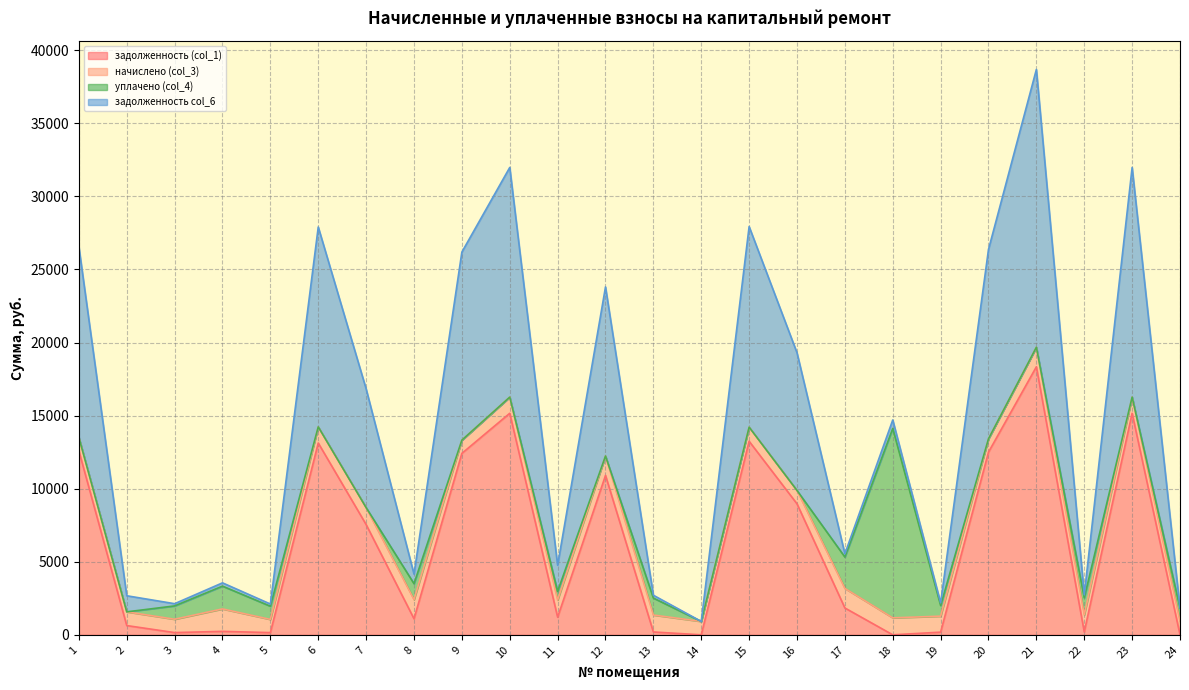

The value of задолженность col_6 at 8 is 4194.0. True or false?

False